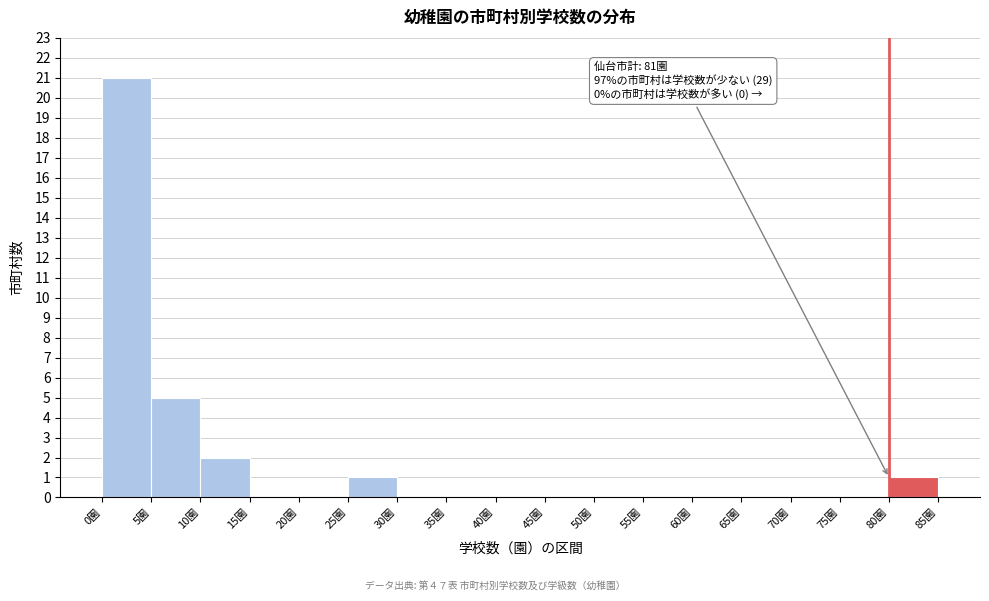

Over which range of the x-axis is the bar tallest?

0 to 5